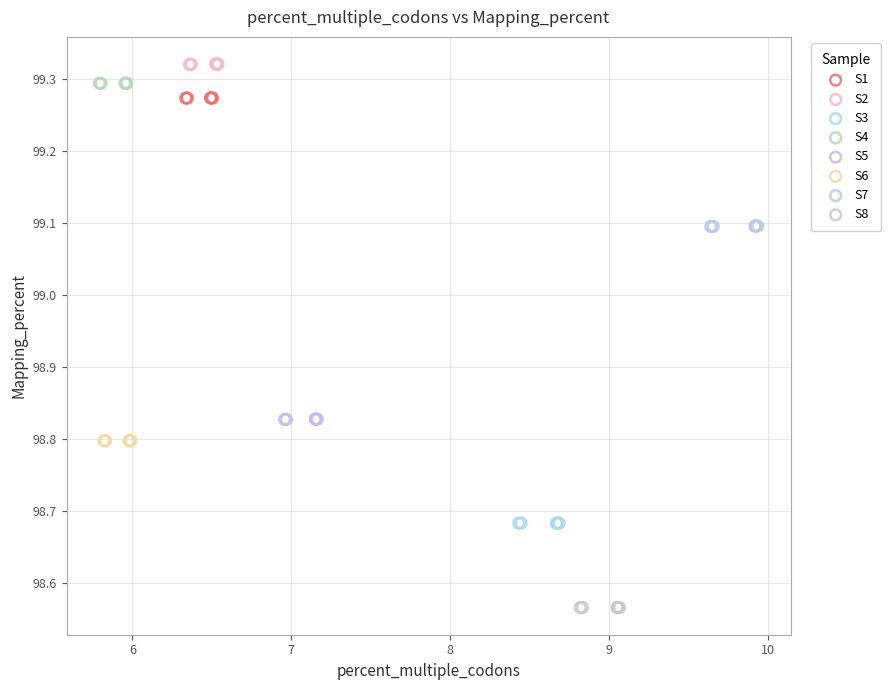

Which series reaches the minimum Y coordinate?

S8